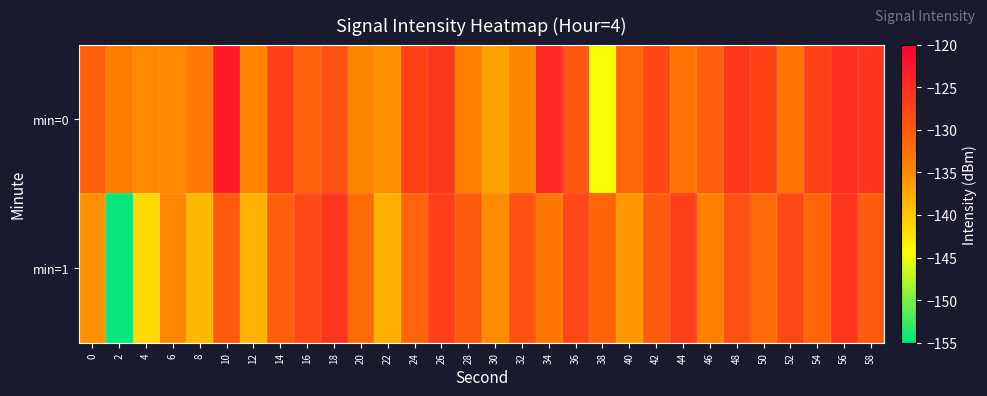

At which category does the chart reach its peak across all series?

10